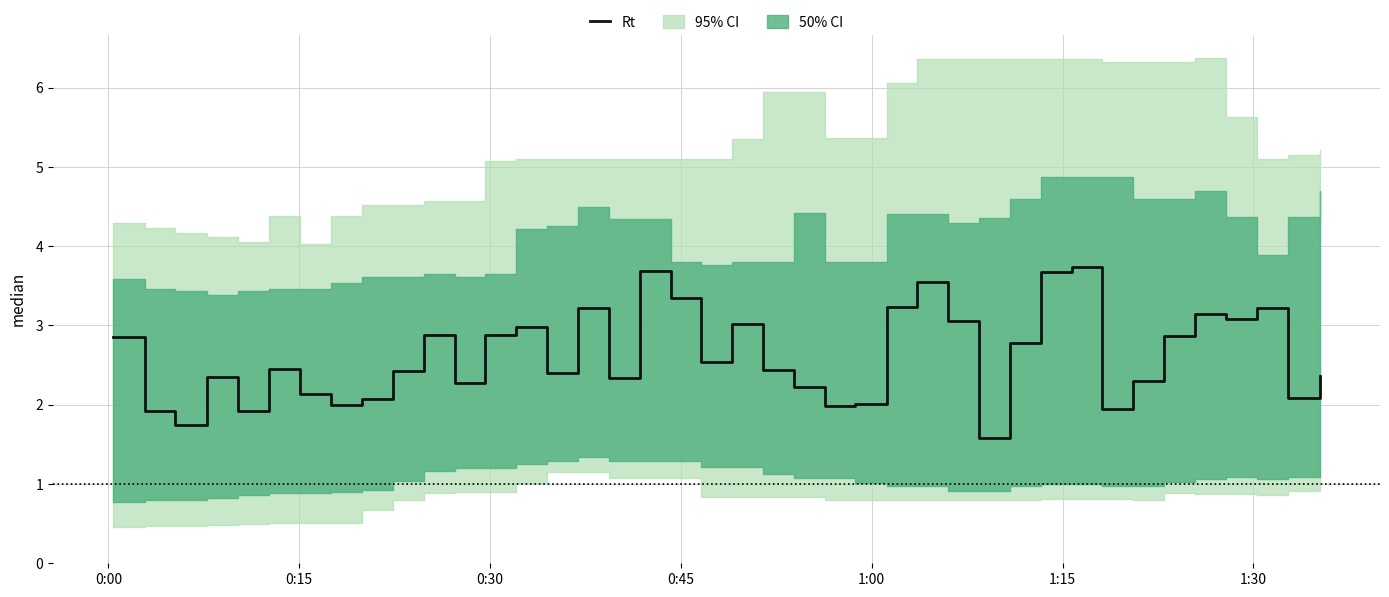

What is the greatest value displayed?

3.7